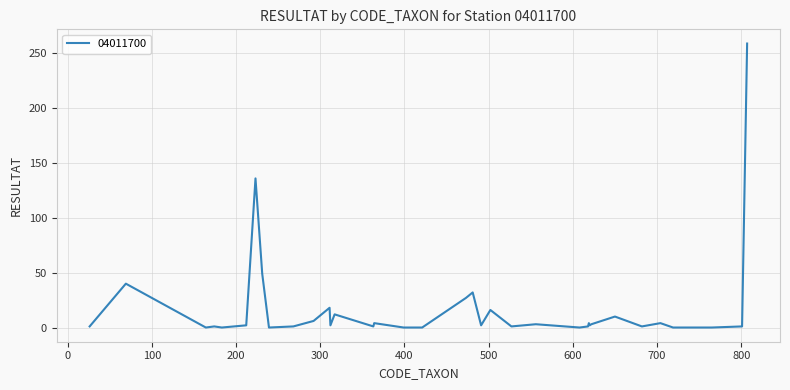

What is the greatest value displayed?

259